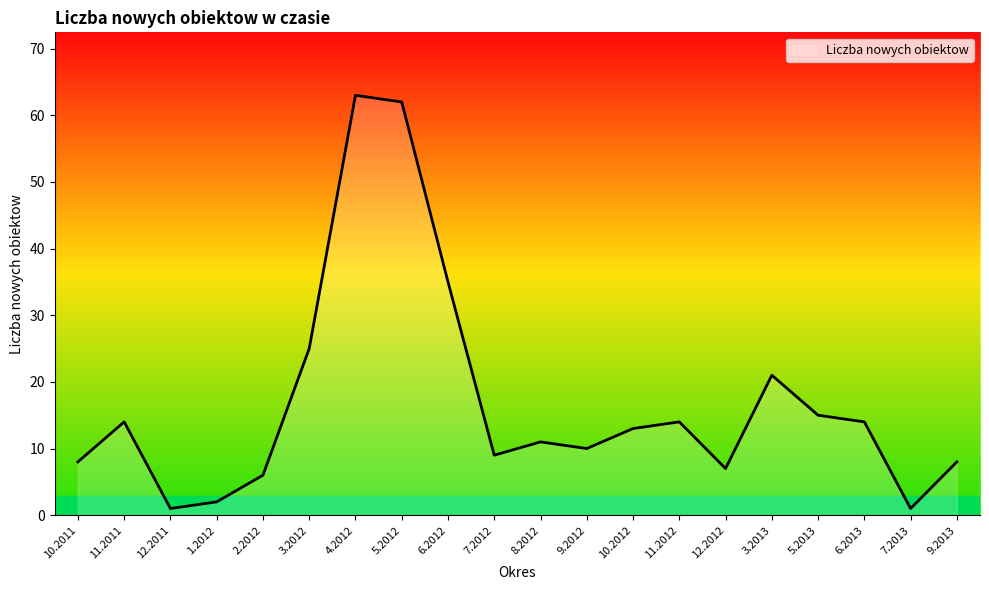

Read the value at 9.2013, to the nearest 10.

10